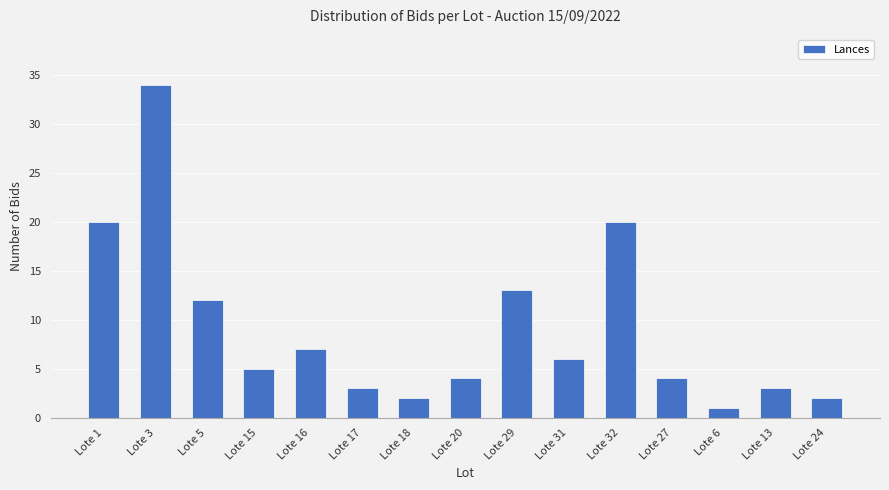

The value at Lote 3 is 54. True or false?

False